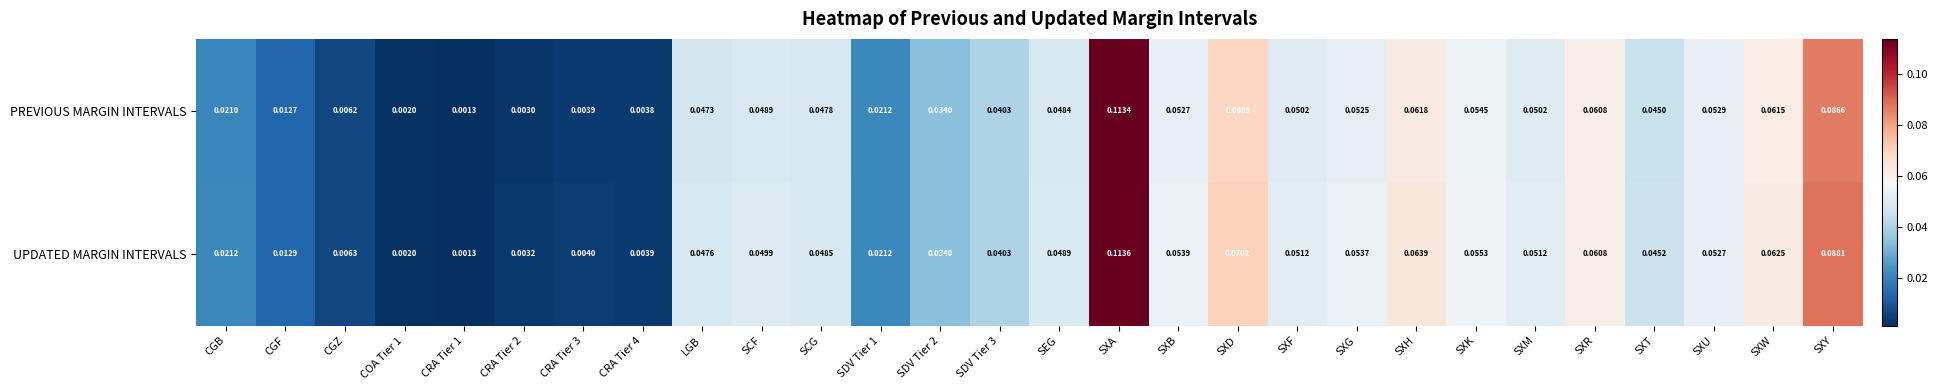

Is the value of UPDATED MARGIN INTERVALS at CGF greater than the value of PREVIOUS MARGIN INTERVALS at SXM?

No